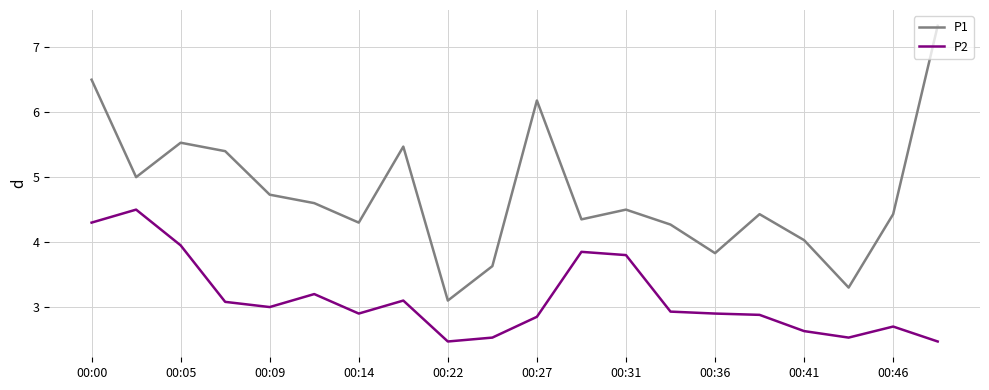

What is the difference between the maximum and minimum values in the P2 series?

2.0